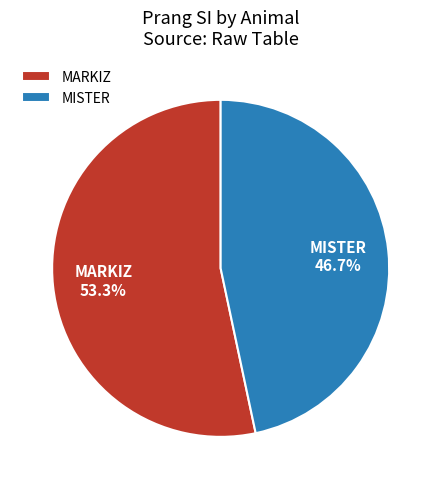

Count the number of slices in the pie.

2